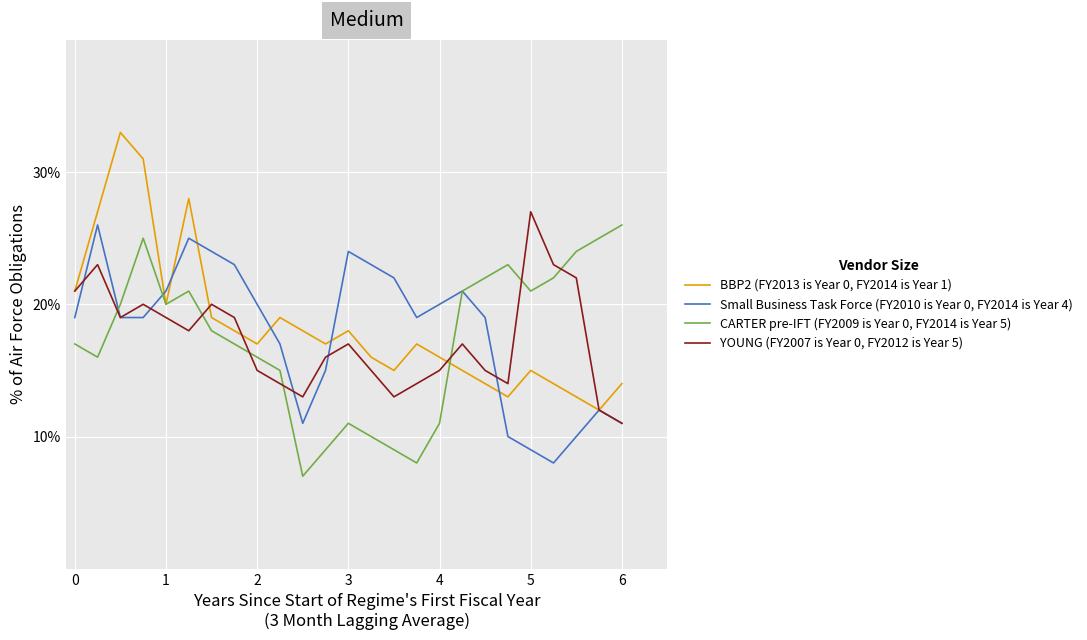

What is the maximum value shown in the chart?

33